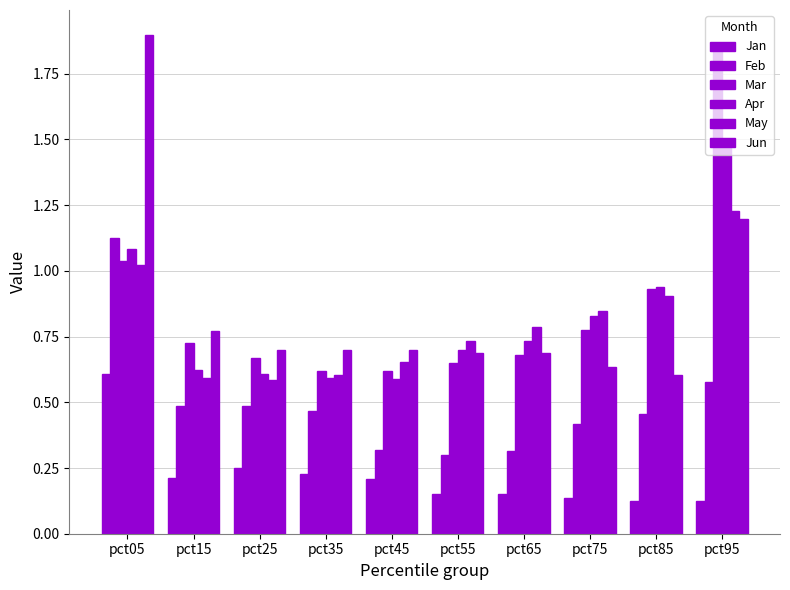

How many groups of bars are there?

10